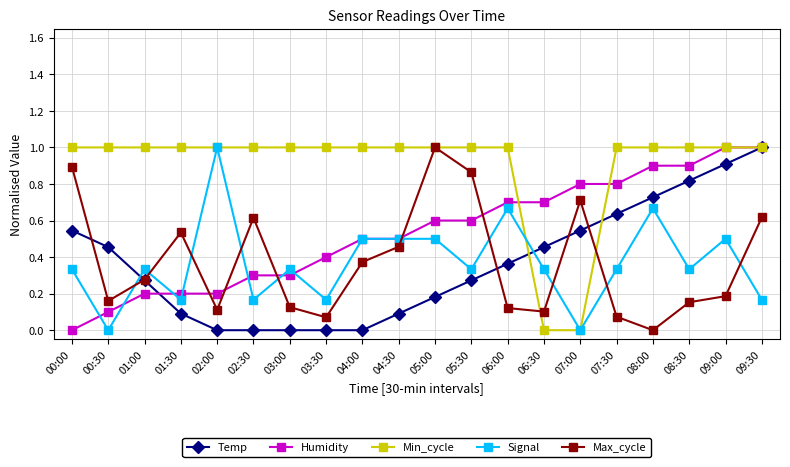

At which category does Signal reach its first local peak?

01:00